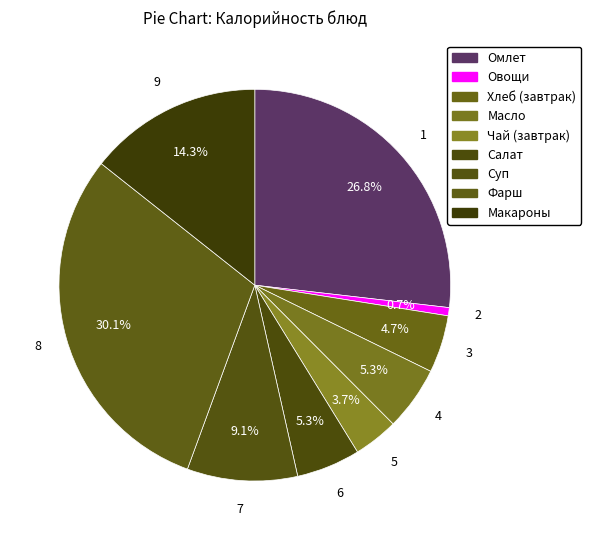

How many segments does this pie chart have?

9